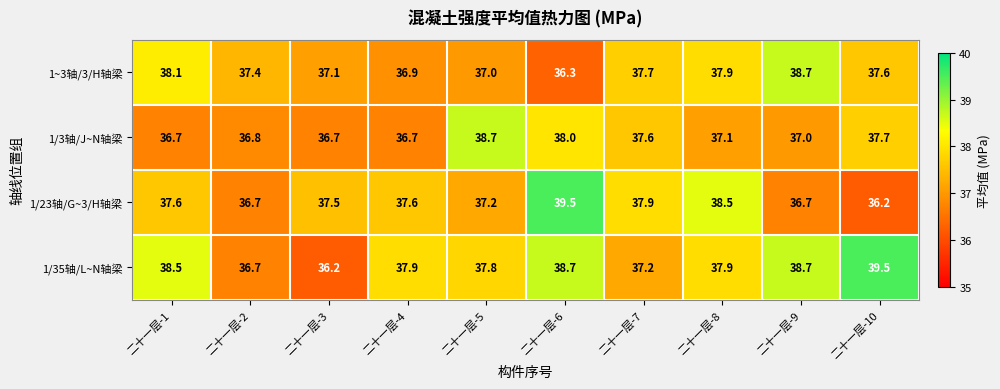

What is the sum of the 1~3轴/3/H轴梁 values at 二十一层-5 and 二十一层-3?

74.1